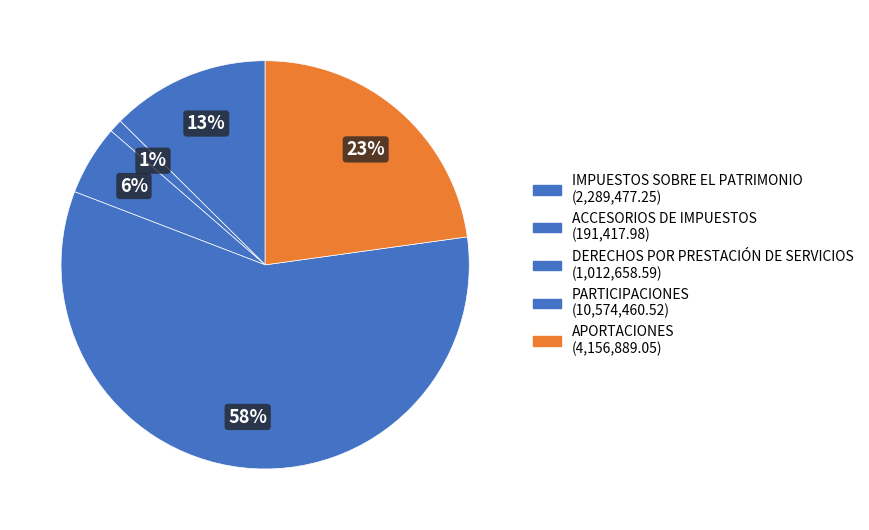

To the nearest percent, what portion does APORTACIONES represent?

23%